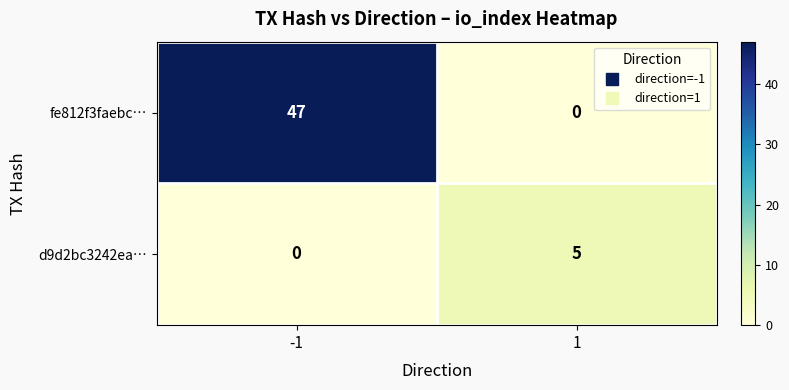

The fe812f3faebc… series shows 78 at -1. True or false?

False